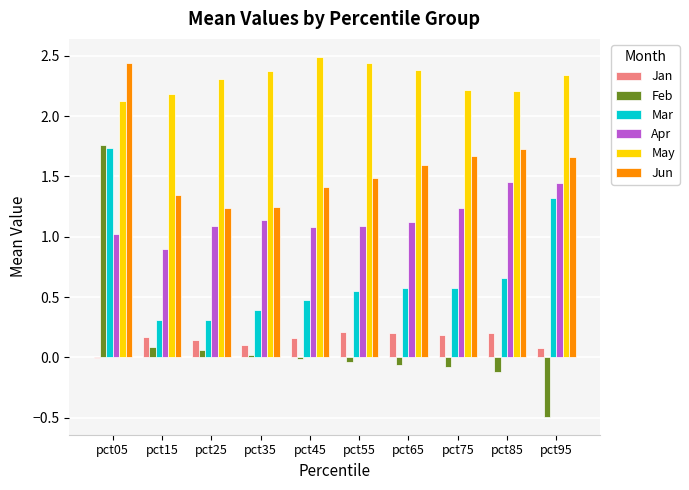

How many distinct data groups are displayed?

6